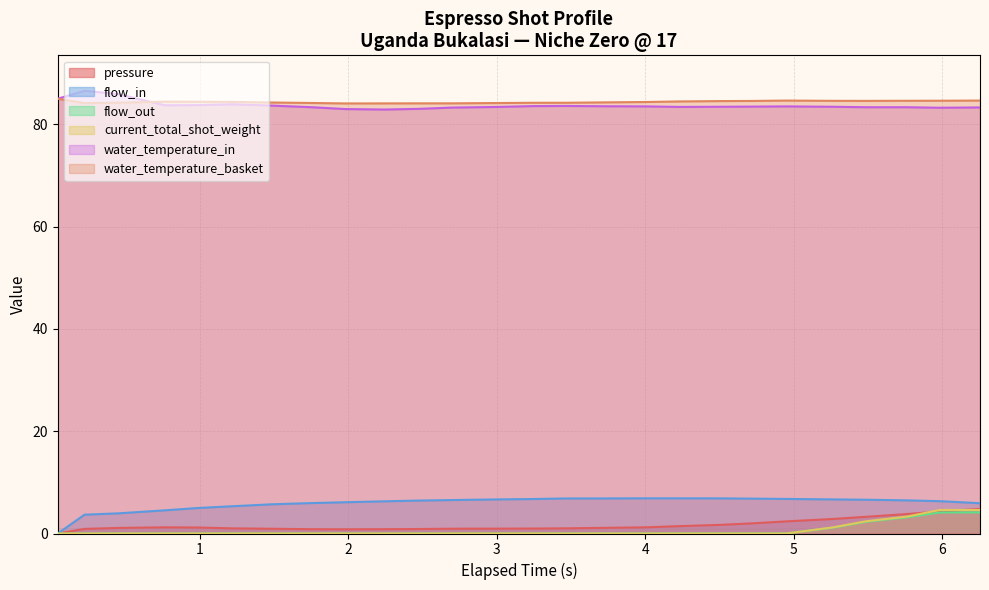

How many series are shown in this chart?

6